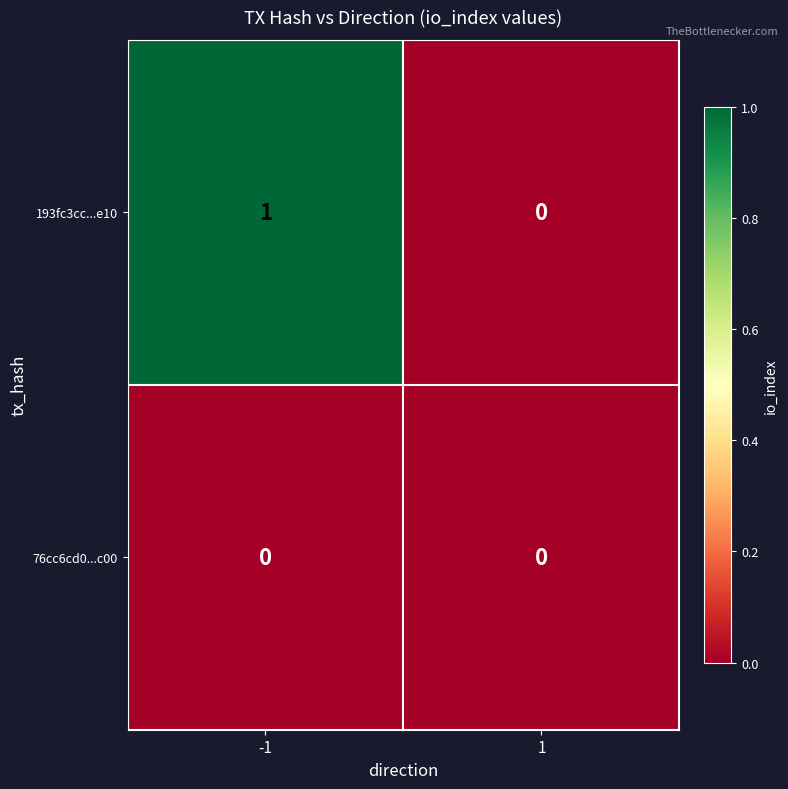

List the series in order of their peak value, highest first.

193fc3cc...e10, 76cc6cd0...c00